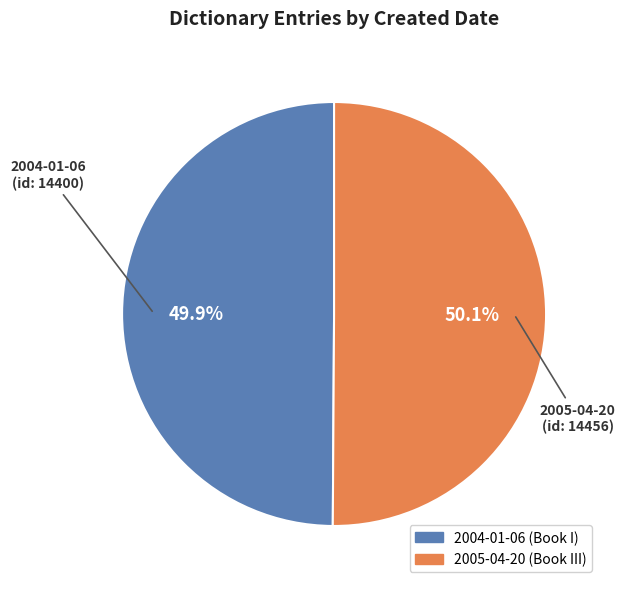

How many segments does this pie chart have?

2